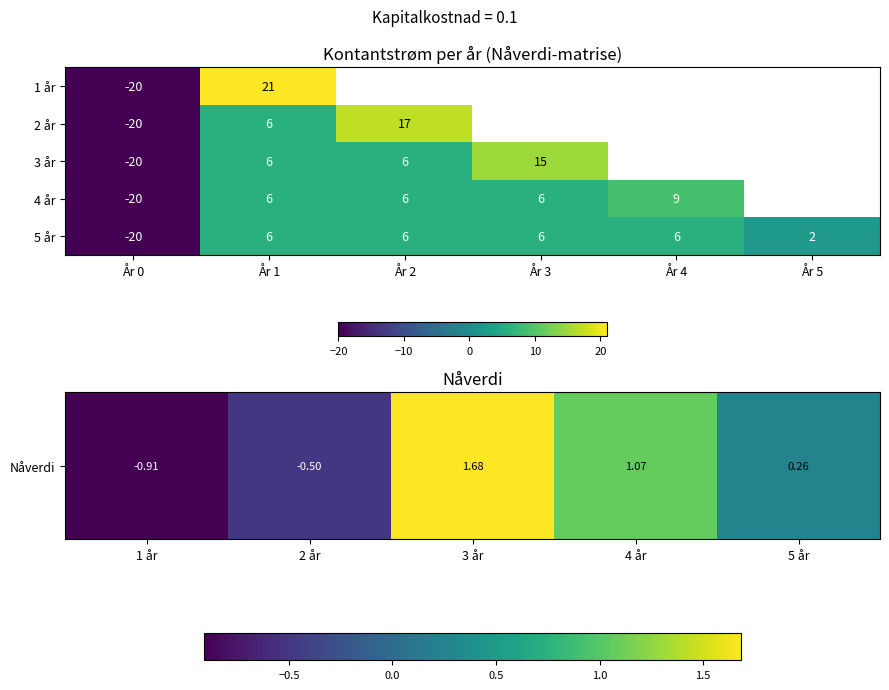

How many values are below 0?

2